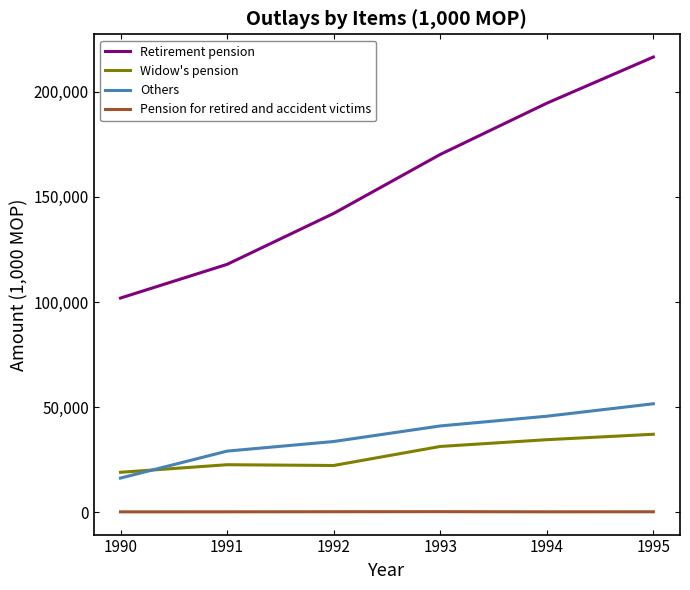

How many values in the Others series are below 41115?

3